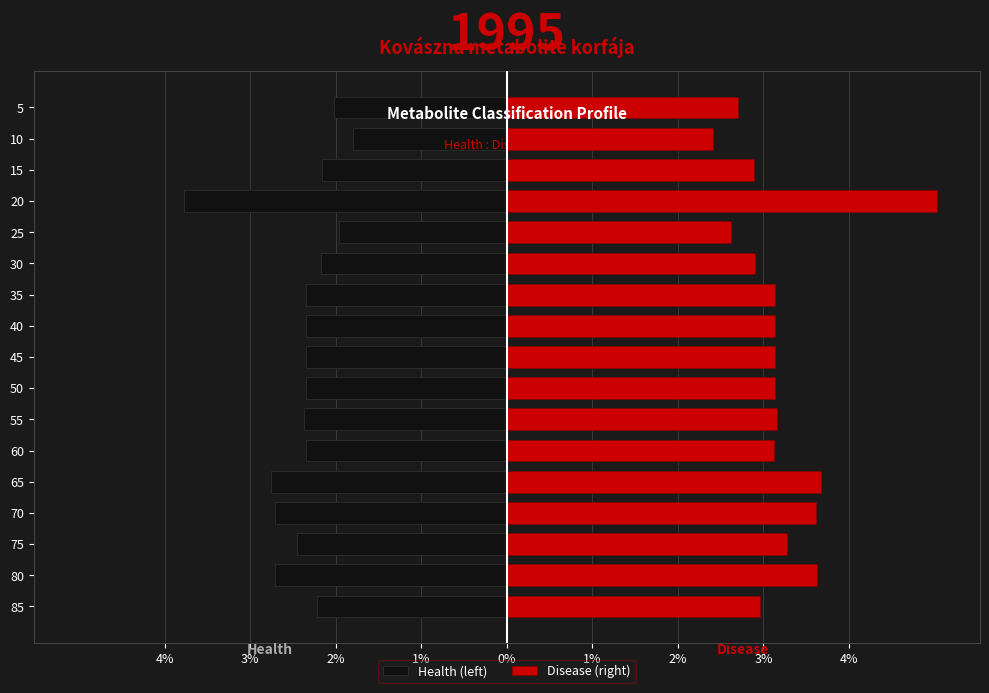

How many values in the Health (left) series are below -2?

15